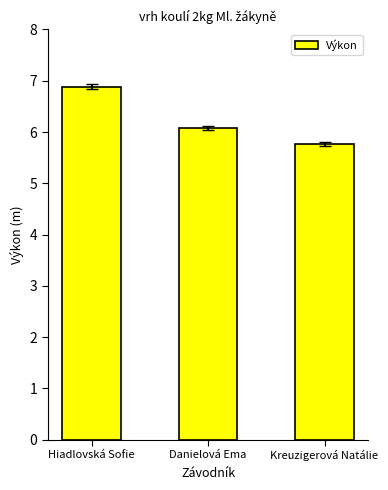

What is the smallest value displayed?

5.8